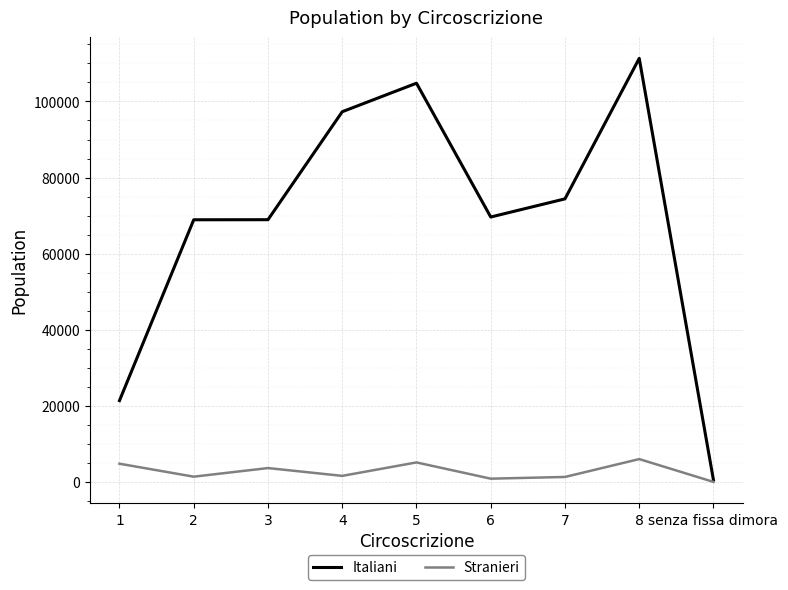

Count the number of data series in this chart.

2